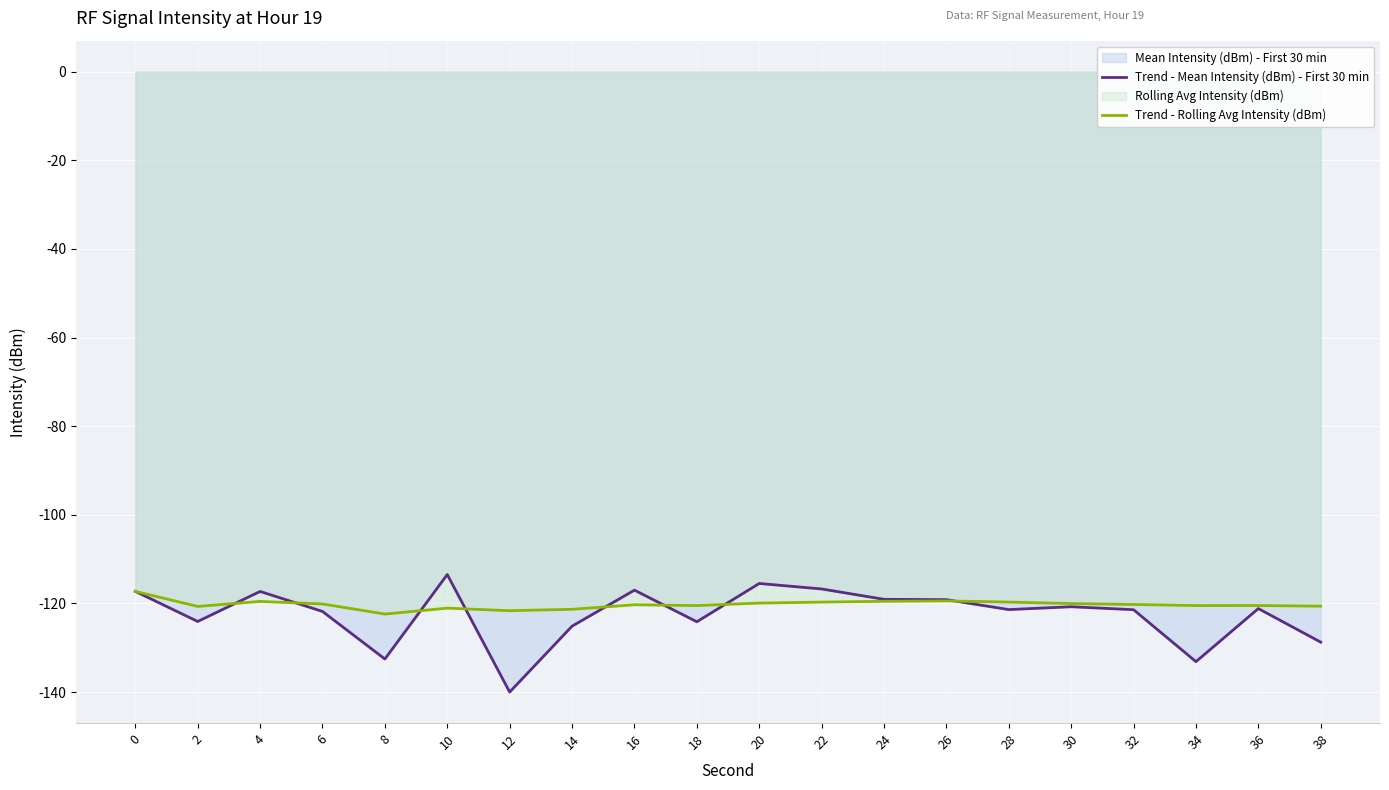

What value does the Trend - Rolling Avg Intensity (dBm) series have at 28?

-119.7